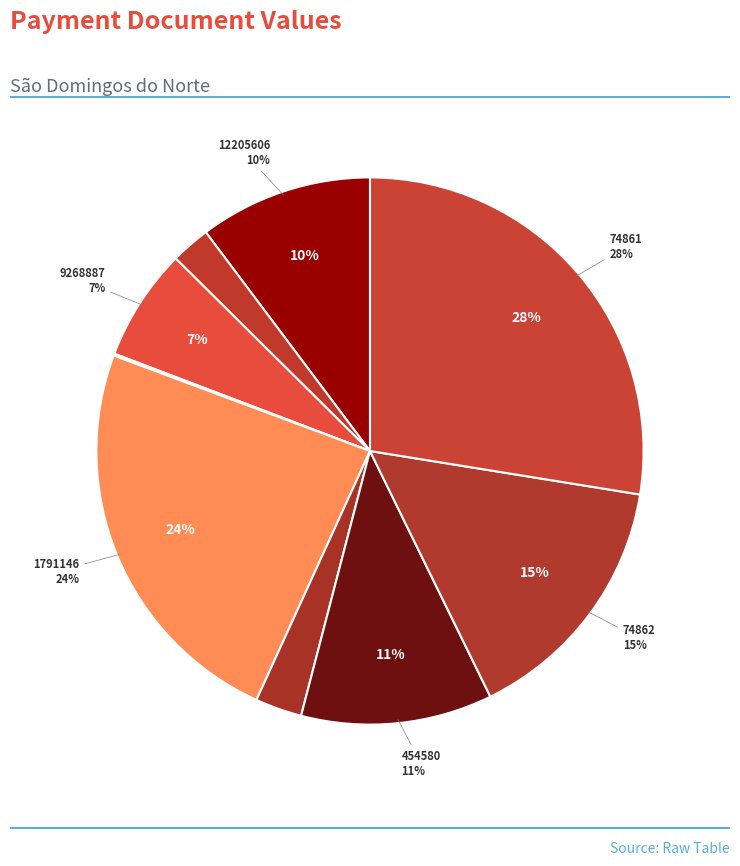

Does 454580 represent more than half of the total?

No